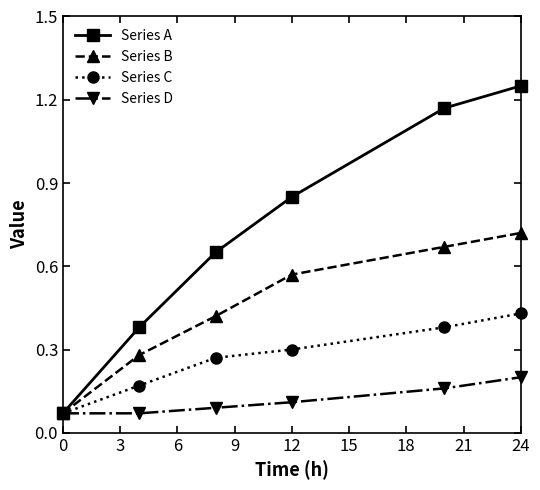

Which series has the largest range (max minus min)?

Series A